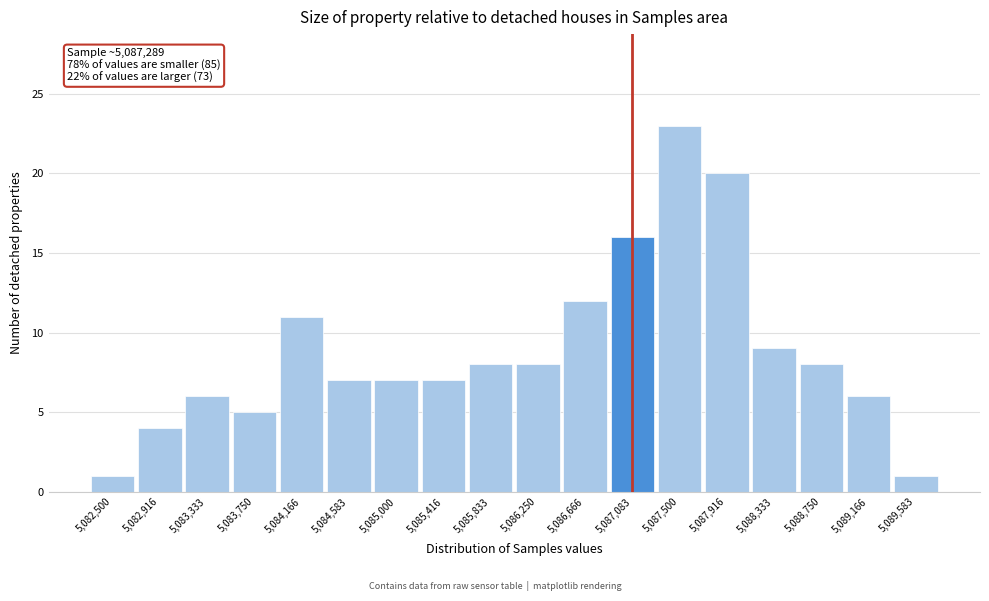

Reading right to left, what are all the values shown in this chart?

1	6	8	9	20	23	16	12	8	8	7	7	7	11	5	6	4	1